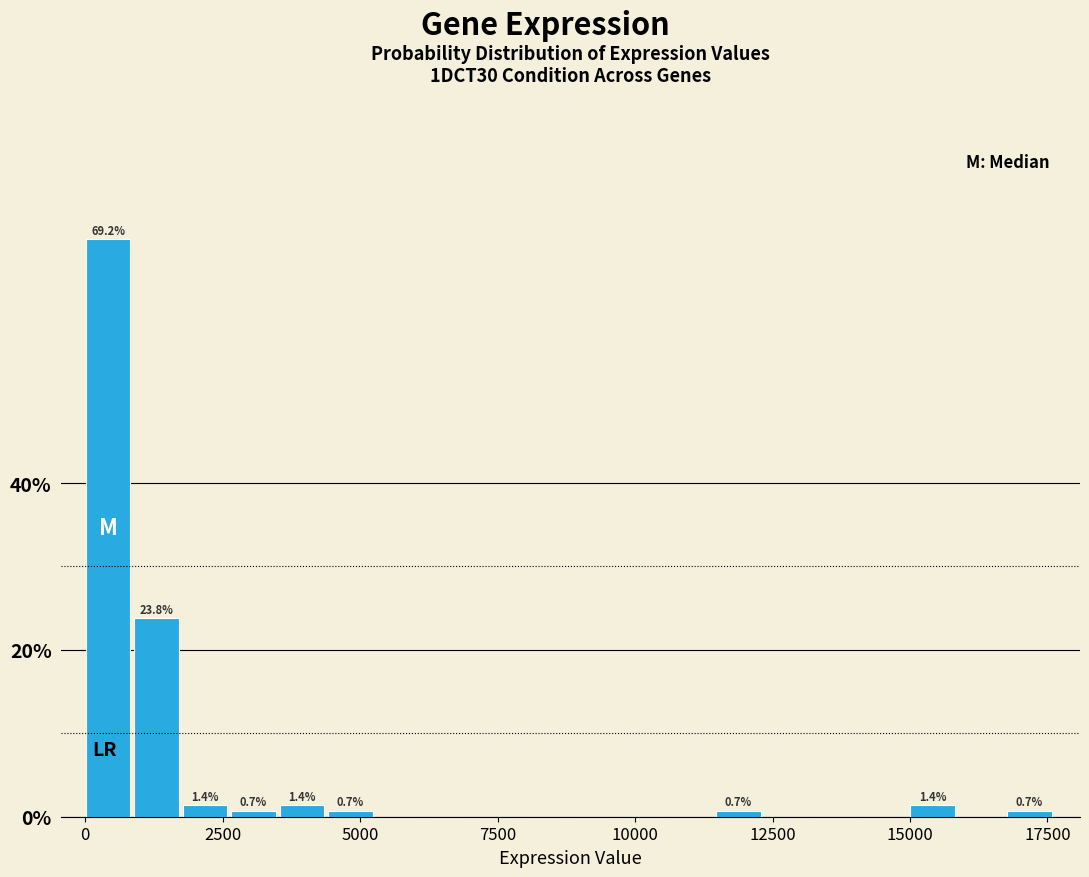

Read against the x-axis, roughly where is the centre of the tallest bar?

500